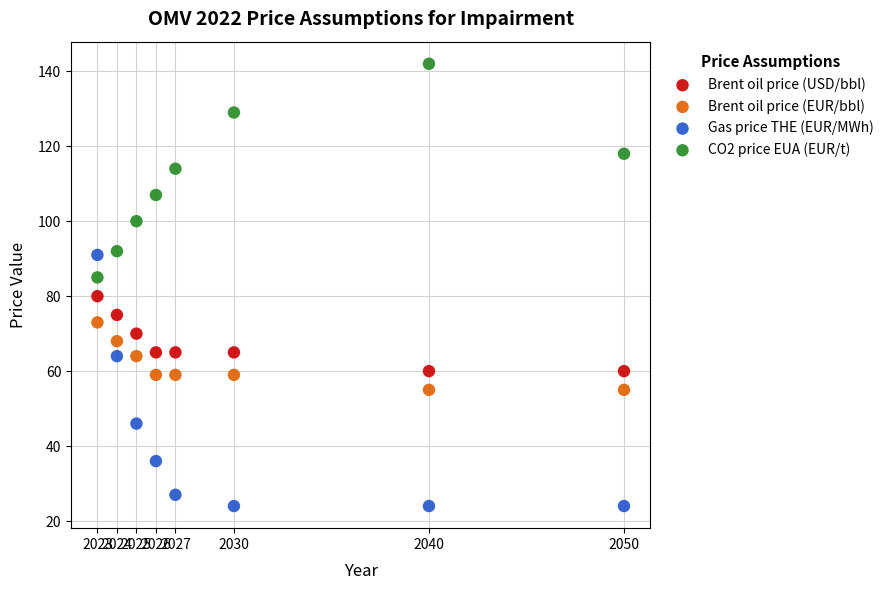

What is the X range (max minus min) for the scatter plot?

27